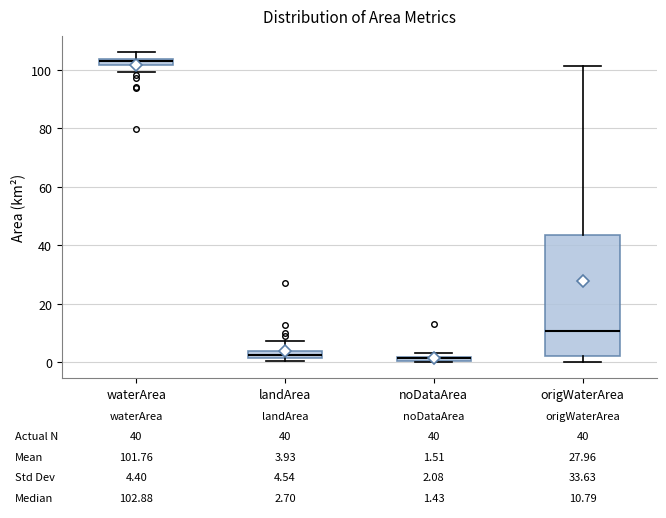

Comparing the boxes themselves (not the whiskers), which one is the tallest?

origWaterArea